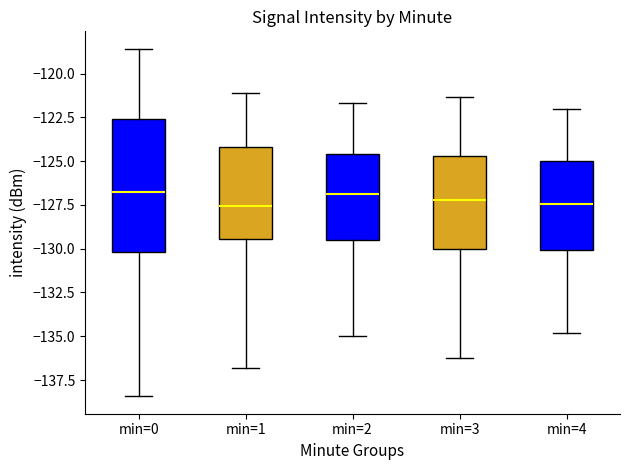

Comparing the boxes themselves (not the whiskers), which one is the tallest?

min=0